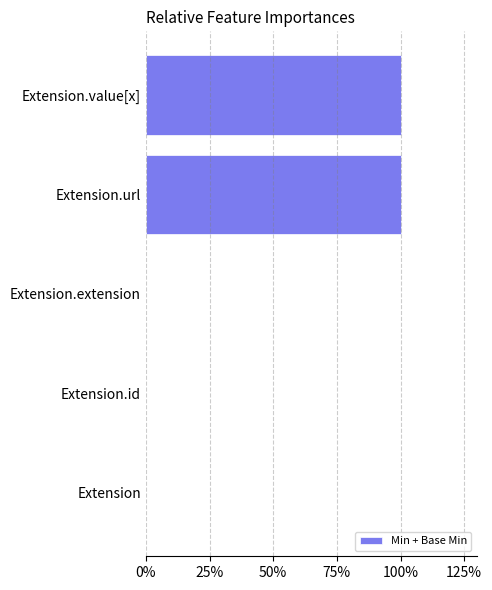

How many values are between 0 and 2?

5